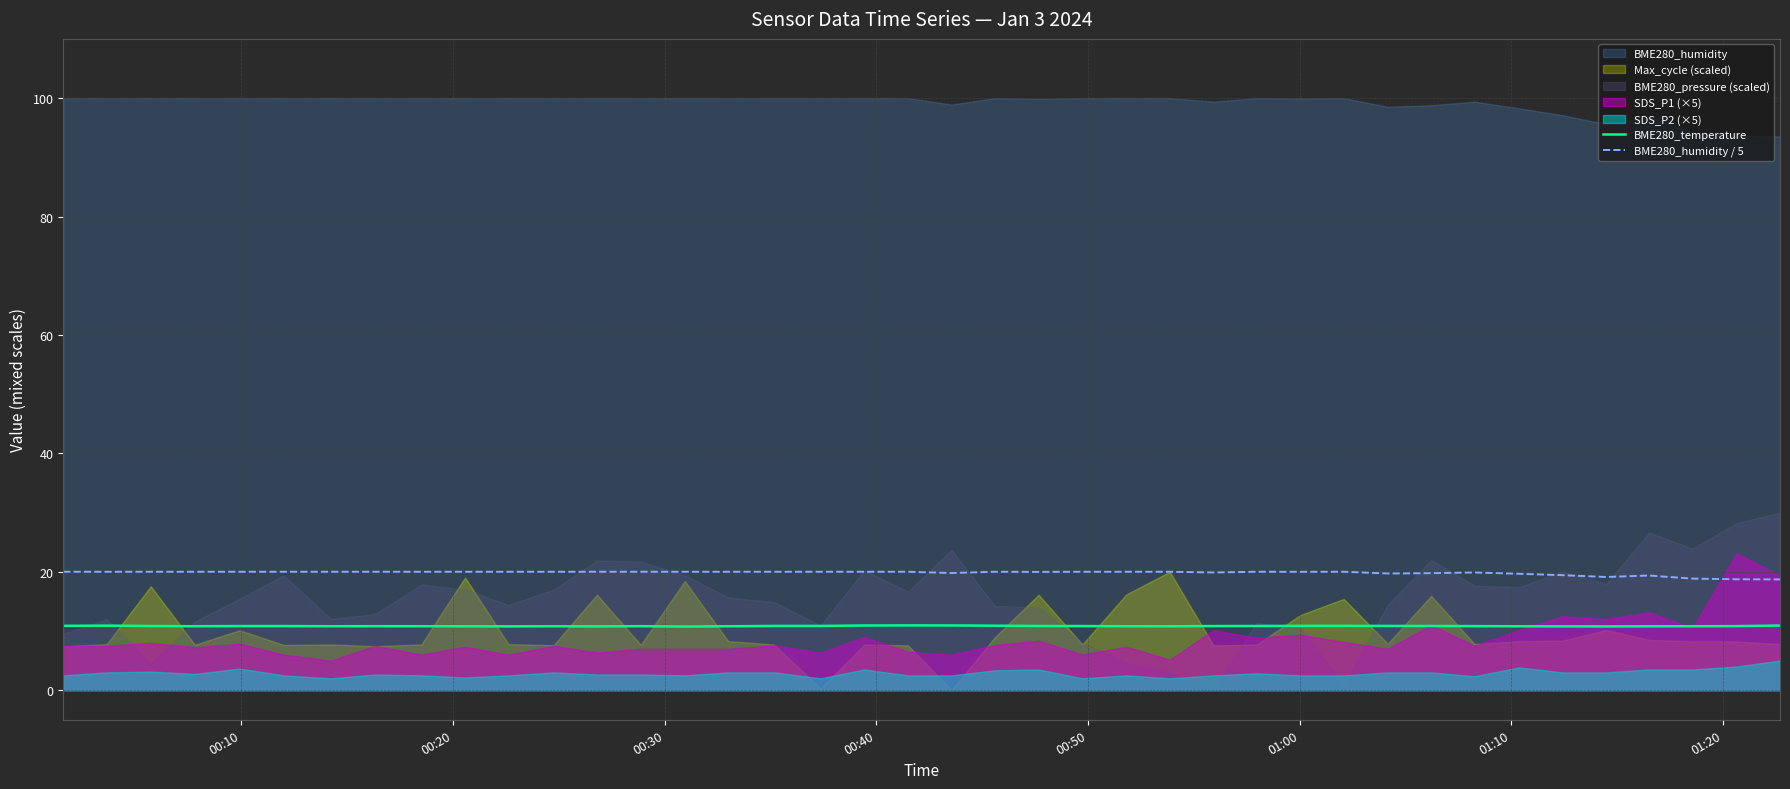

What is the minimum value for BME280_temperature?

10.7